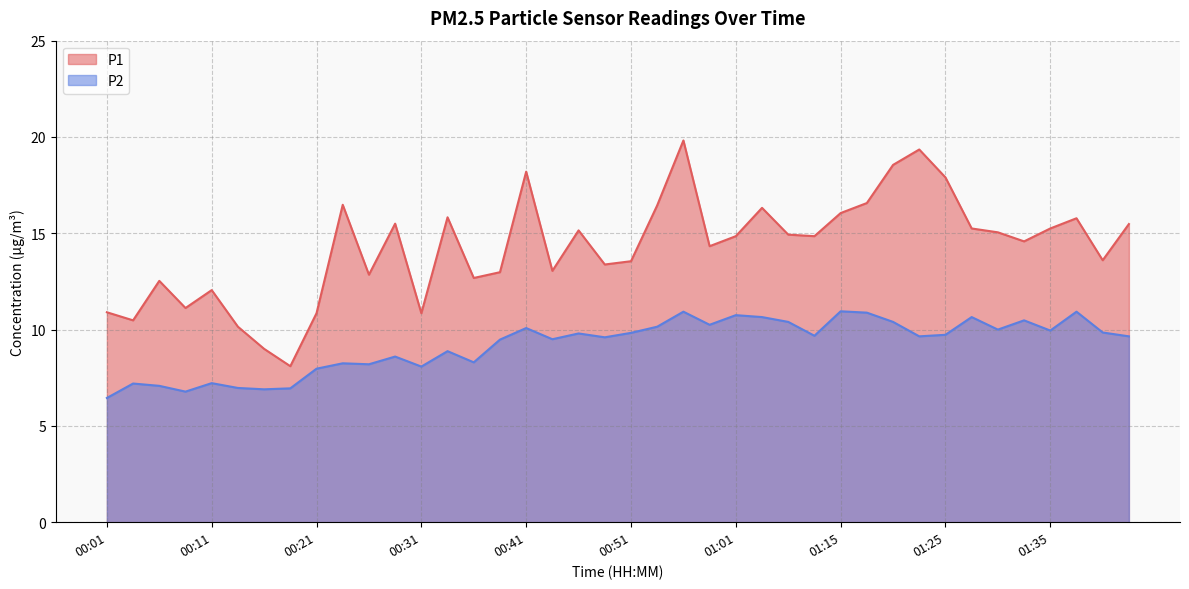

What is the minimum value shown in the chart?

6.5